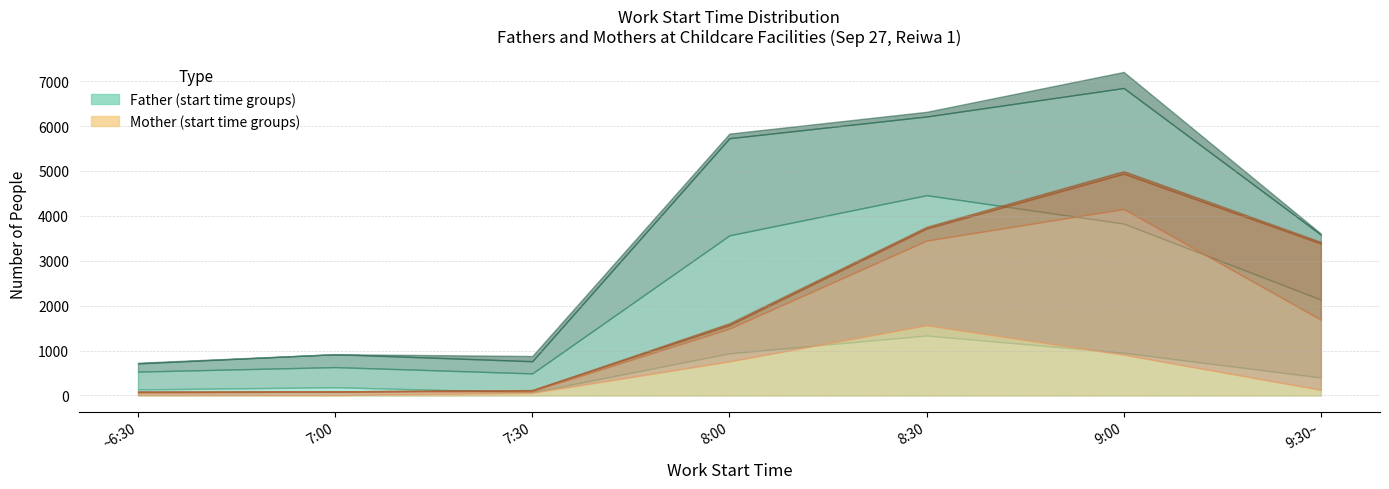

Is it true that Father ~7:59 equals 135 at ~6:30?

True